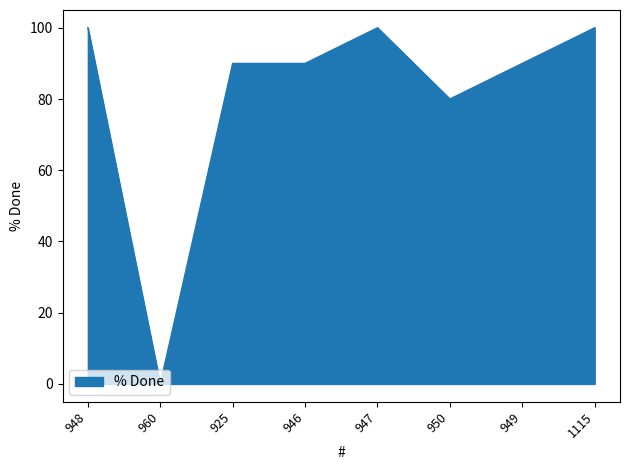

The chart shows a value of -39 at 960. True or false?

False